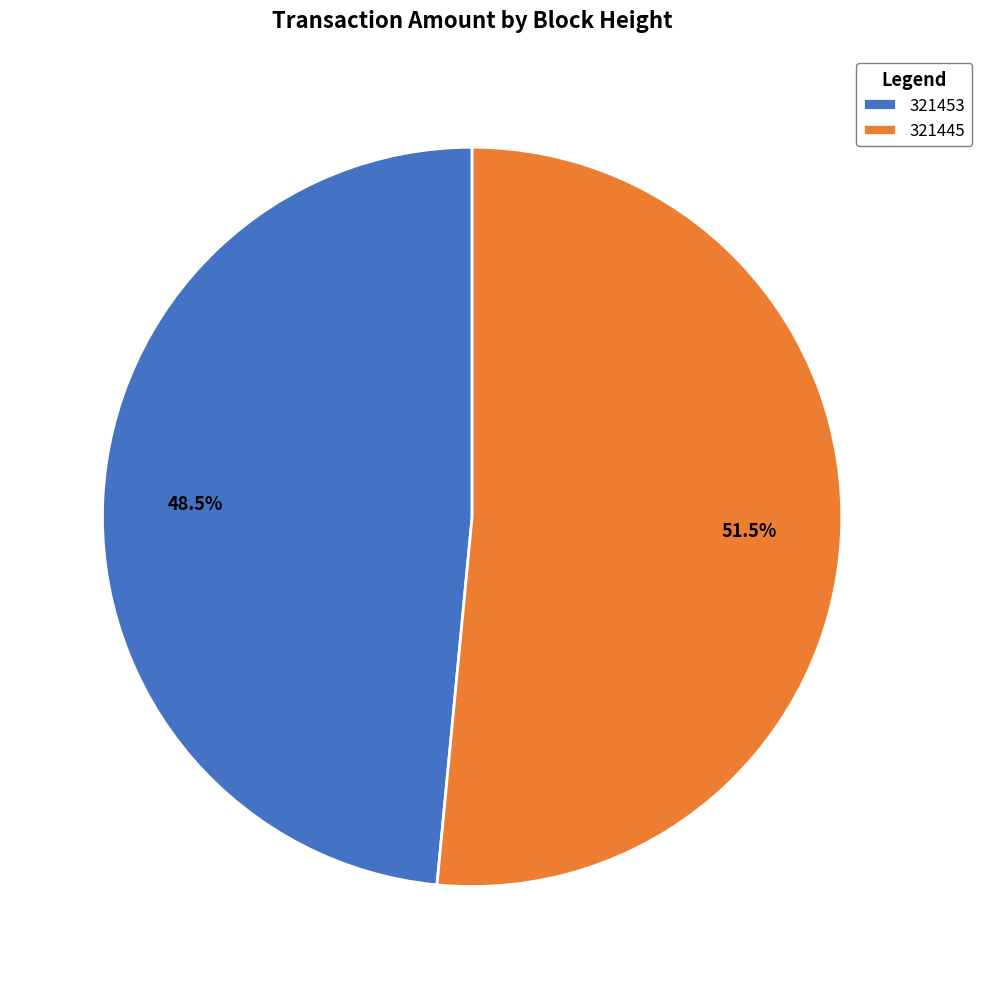

The 321453 slice represents 14% of the pie. True or false?

False